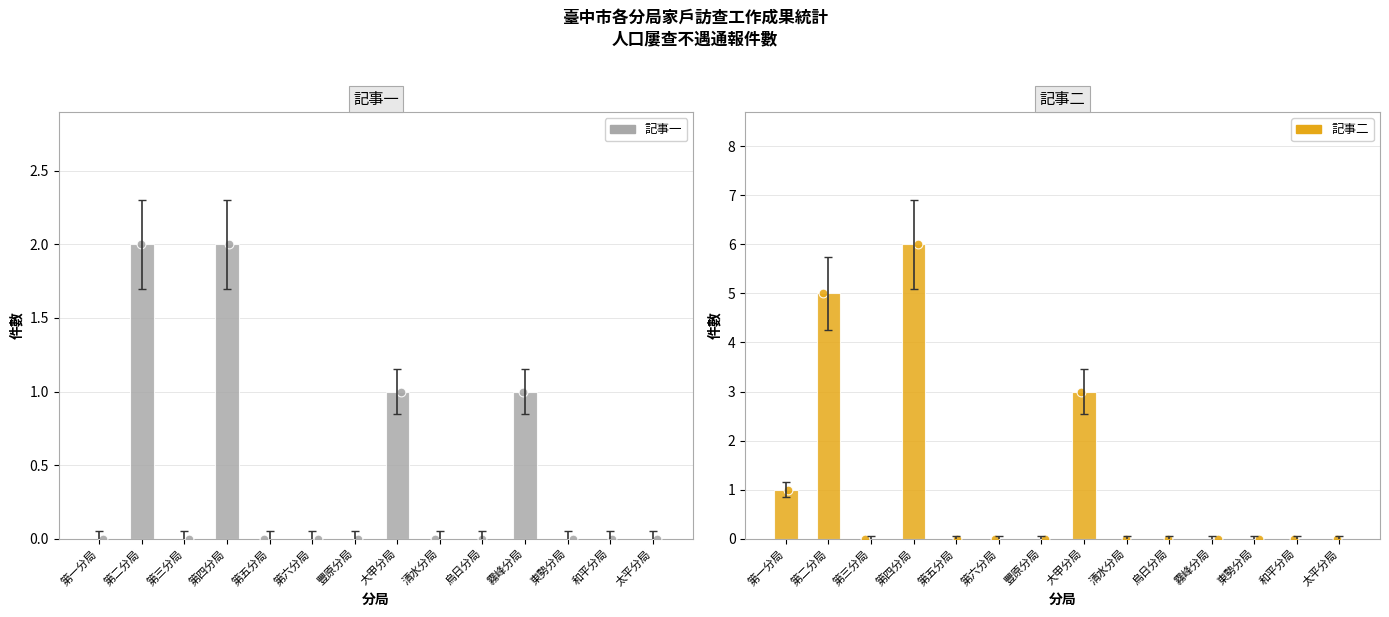

Which series contains the lowest Y value?

記事一